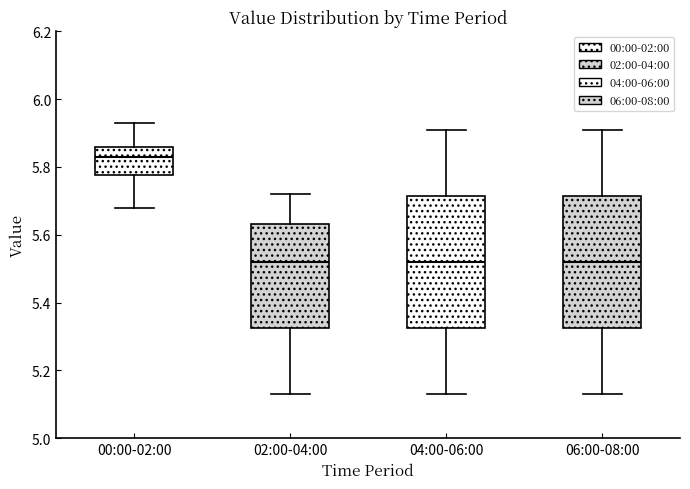

Where does the lower whisker of the box for 06:00-08:00 end on the y-axis? The values are not printed on the chart, so give them approximately, as read against the axis.

5.14